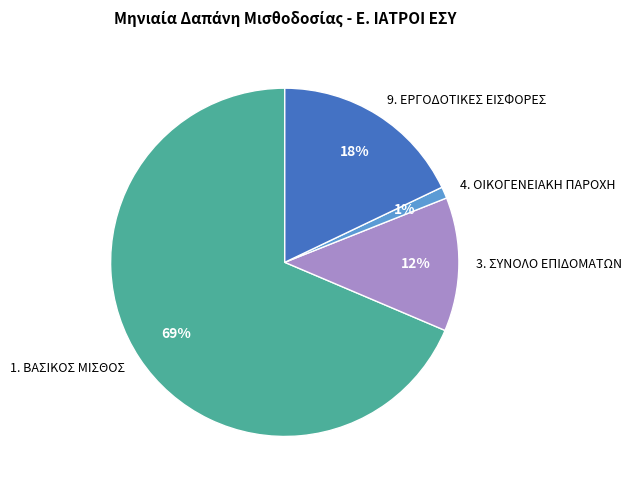

Count the number of slices in the pie.

4